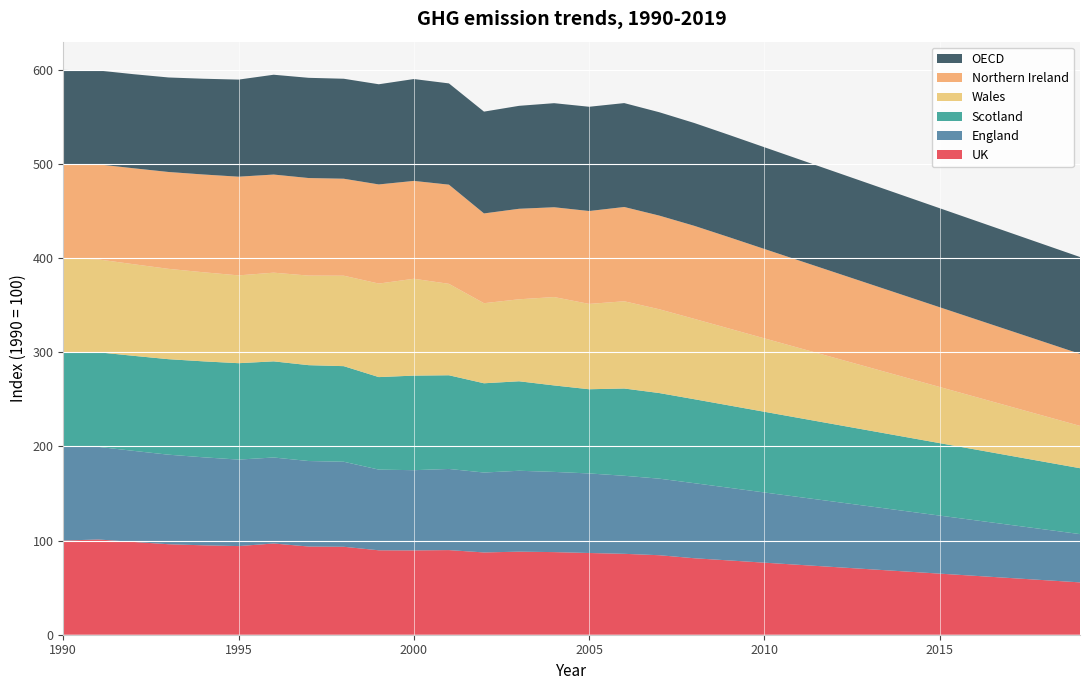

Reading left to right, extract all data points from this chart.

UK: 100.0	101.2	98.6	96.1	95.0	94.2	96.9	93.7	93.4	89.7	89.6	89.9	87.4	88.2	87.8	86.8	85.9	84.5	81.2	78.9	76.5	74.2	71.9	69.6	67.2	64.9	62.6	60.3	57.9	55.6
England: 100.0	98.4	96.8	95.1	93.5	91.9	91.4	90.8	90.3	85.7	85.2	86.2	84.9	85.9	85.2	84.5	82.9	81.3	79.7	77.2	74.6	72.0	69.4	66.8	64.2	61.6	59.0	56.5	53.9	51.3
Scotland: 100.0	100.5	101.0	101.4	101.9	102.4	102.1	101.8	101.5	98.3	100.5	99.5	94.8	95.1	91.9	89.4	92.7	91.0	89.2	87.5	85.7	84.0	82.2	80.5	78.7	77.0	75.2	73.5	71.7	70.0
Wales: 100.0	98.7	97.3	96.0	94.6	93.3	94.2	95.1	96.1	99.4	102.9	97.1	85.1	87.1	93.9	90.7	92.7	89.0	85.3	81.7	78.0	74.3	70.6	67.0	63.3	59.6	56.0	52.3	48.6	44.9
Northern Ireland: 100.0	101.0	101.9	102.9	103.9	104.8	104.2	103.6	103.0	105.3	104.0	105.4	95.4	96.1	95.4	98.7	100.2	99.5	98.8	97.0	95.0	92.9	90.9	88.8	86.8	84.7	82.7	80.6	78.6	76.5
OECD: 100.0	99.7	99.9	100.4	101.7	103.1	106.0	106.5	106.2	106.4	108.2	107.6	108.1	109.4	110.6	110.7	110.4	109.8	109.2	108.6	108.1	107.5	106.9	106.3	105.8	105.2	104.6	104.0	103.5	102.9